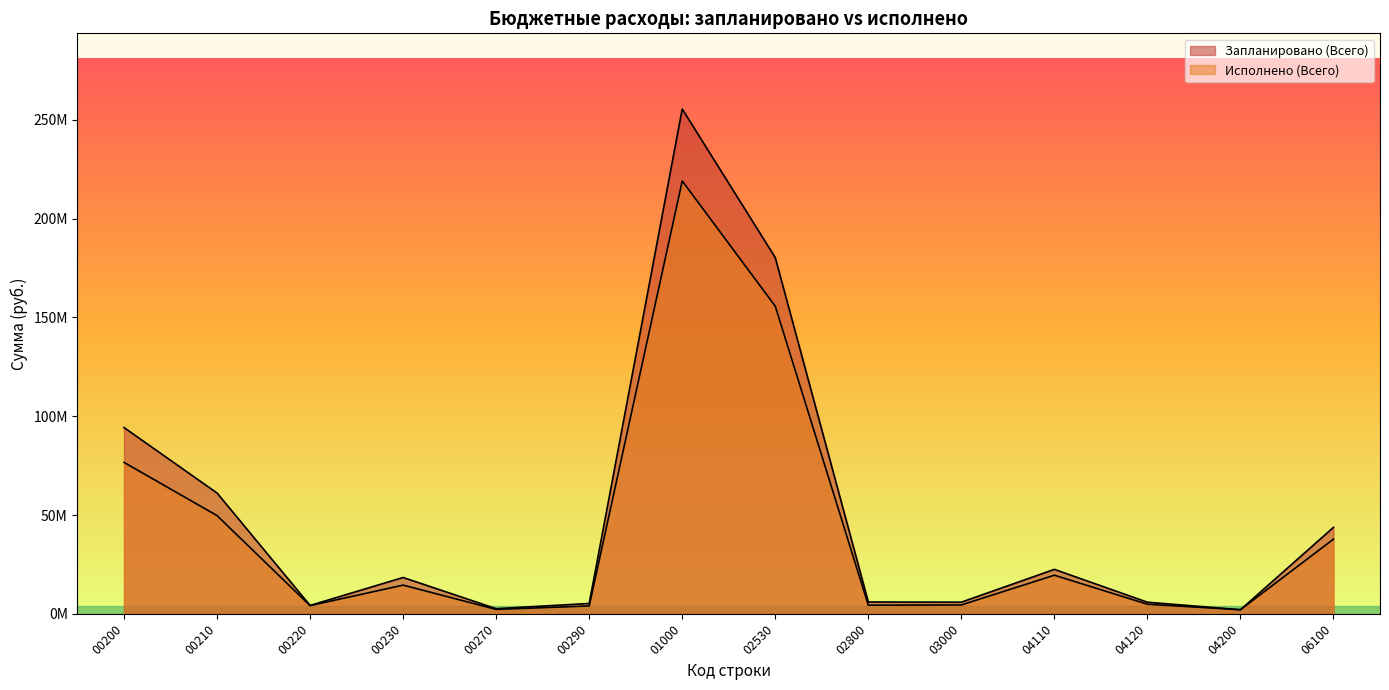

Reading right to left, transcribe all the data shown in this chart.

Запланировано (Всего): 43746688.3	2054682.3	5853195.5	22478071.4	5880995.9	5971403.6	180286491.8	255485052.0	5222100.0	2582500.0	18370278.2	4218080.0	61119791.2	94264479.3
Исполнено (Всего): 37789267.5	2054682.3	4827007.8	19528946.2	4466023.3	4357803.9	155677419.5	219082071.7	3969937.4	2217348.8	14512854.7	4123496.2	49692729.0	76625145.3